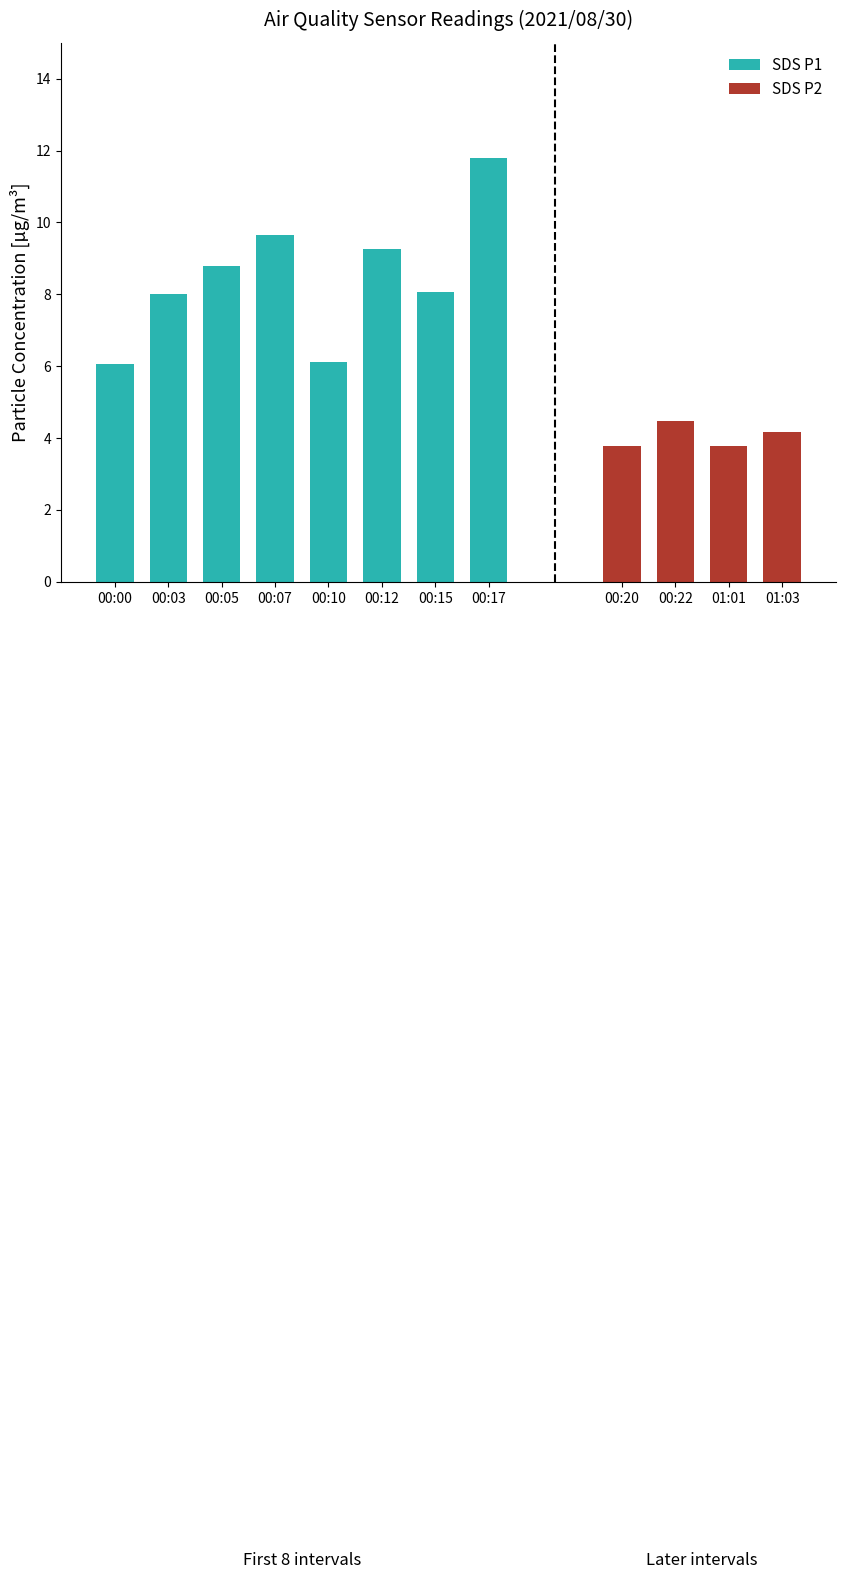

What is the sum of the SDS P1 values at 00:12 and 00:10?

15.4